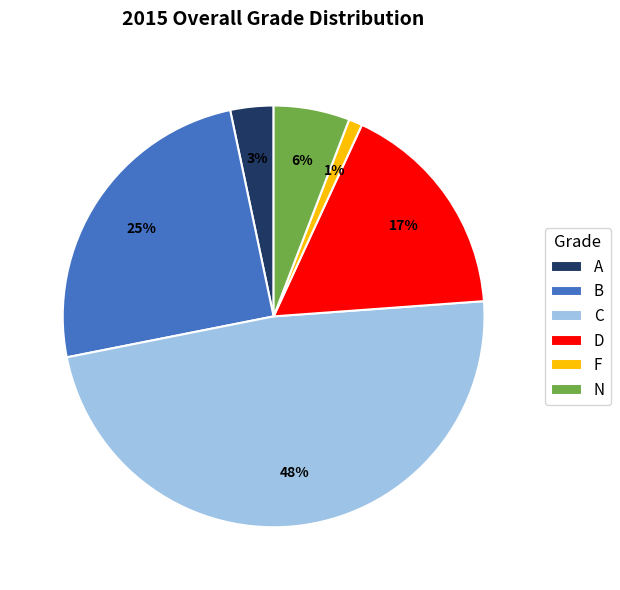

How many segments does this pie chart have?

6